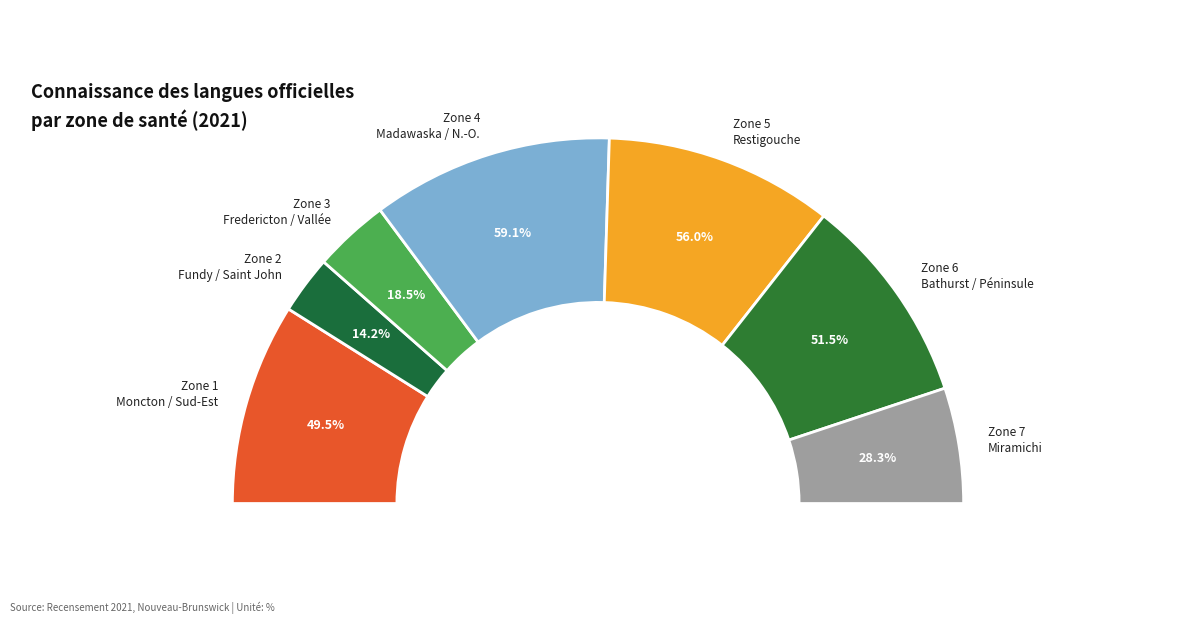

Rank the categories by value from lowest to highest.

Zone 2 - Fundy et de Saint John, Zone 3 - Fredericton et la Vallée, Zone 7 - Miramichi, Zone 1 - Moncton et du Sud-Est, Zone 6 - Bathurst et la Péninsule, Zone 5 - Restigouche, Zone 4 - Madawaska et Nord-Ouest